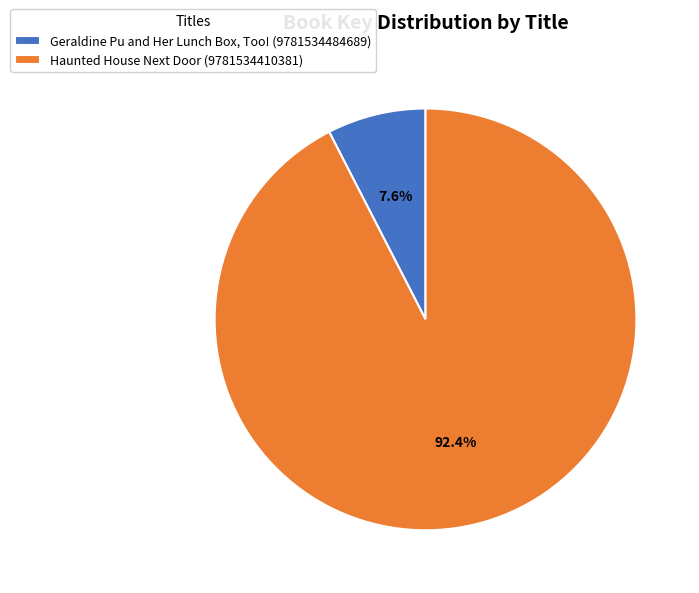

Rank the categories by value from highest to lowest.

Haunted House Next Door (9781534410381), Geraldine Pu and Her Lunch Box, Too! (9781534484689)